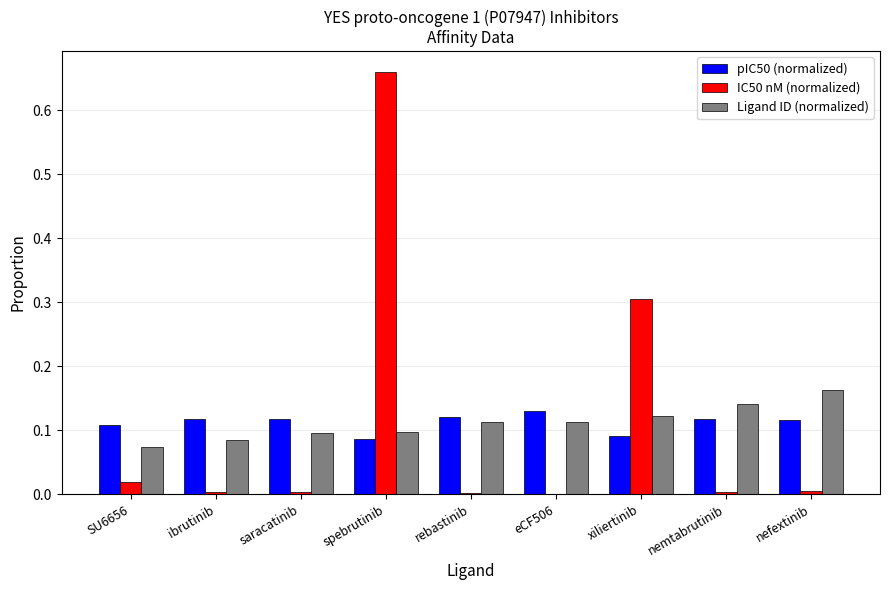

At which category is the sum across all series the highest?

spebrutinib